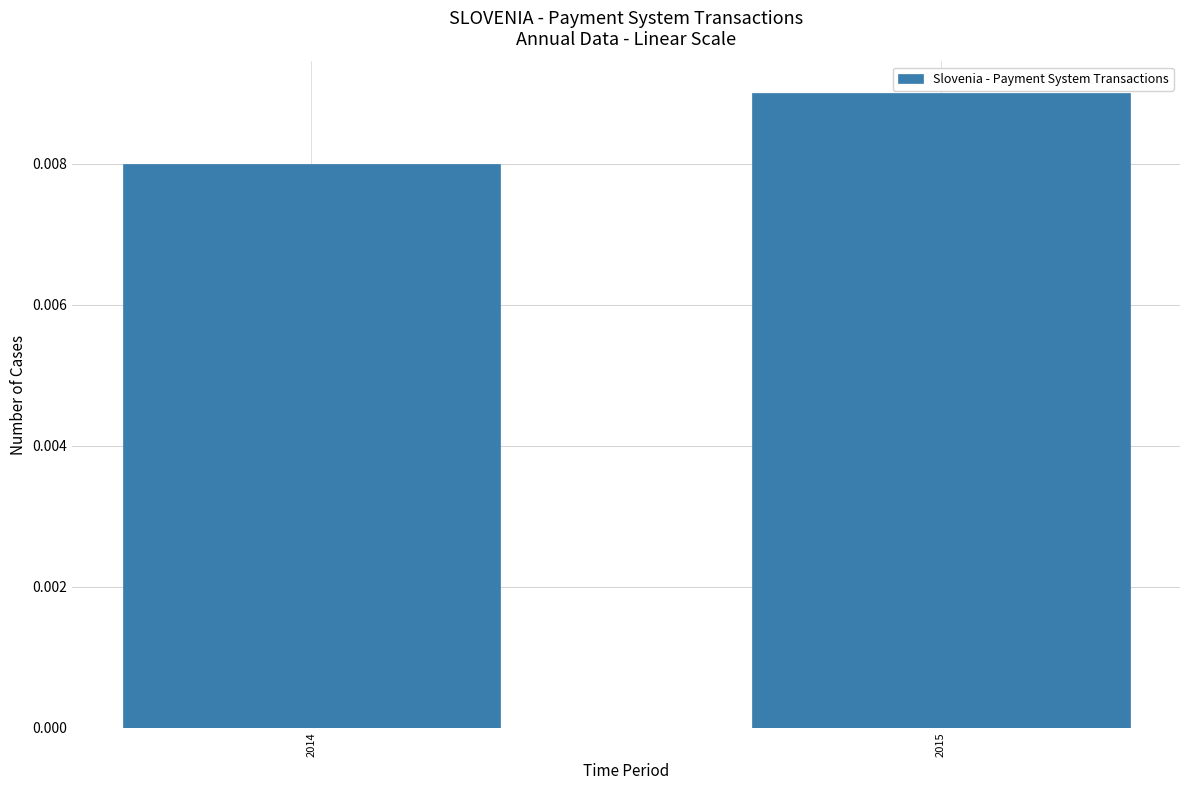

List the labels in order of value, largest first.

2015, 2014